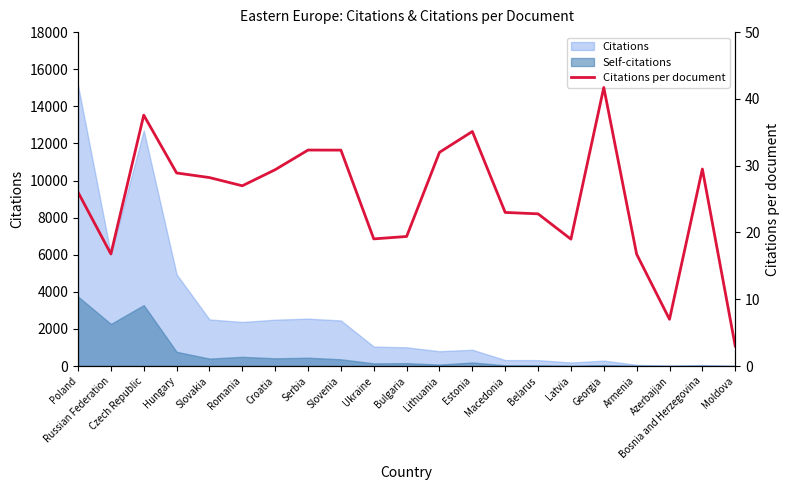

Is it true that the value at Poland is 26.0?

True